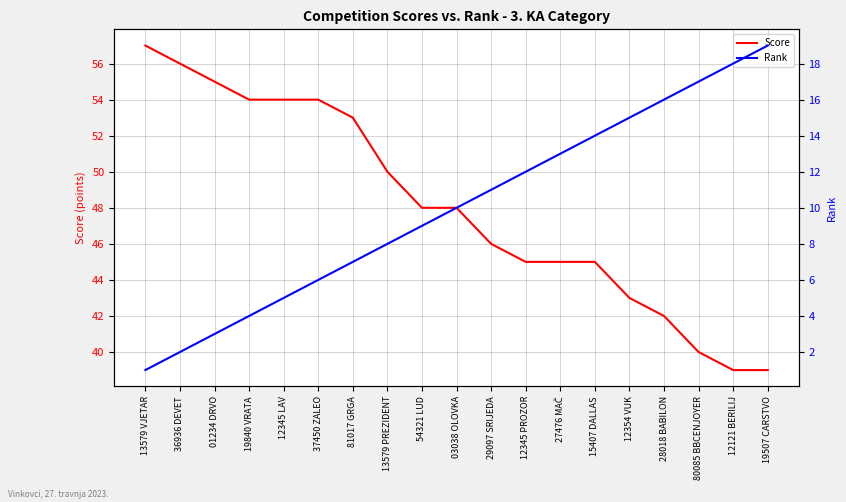

Is this an area chart (filled region under the line)?

No